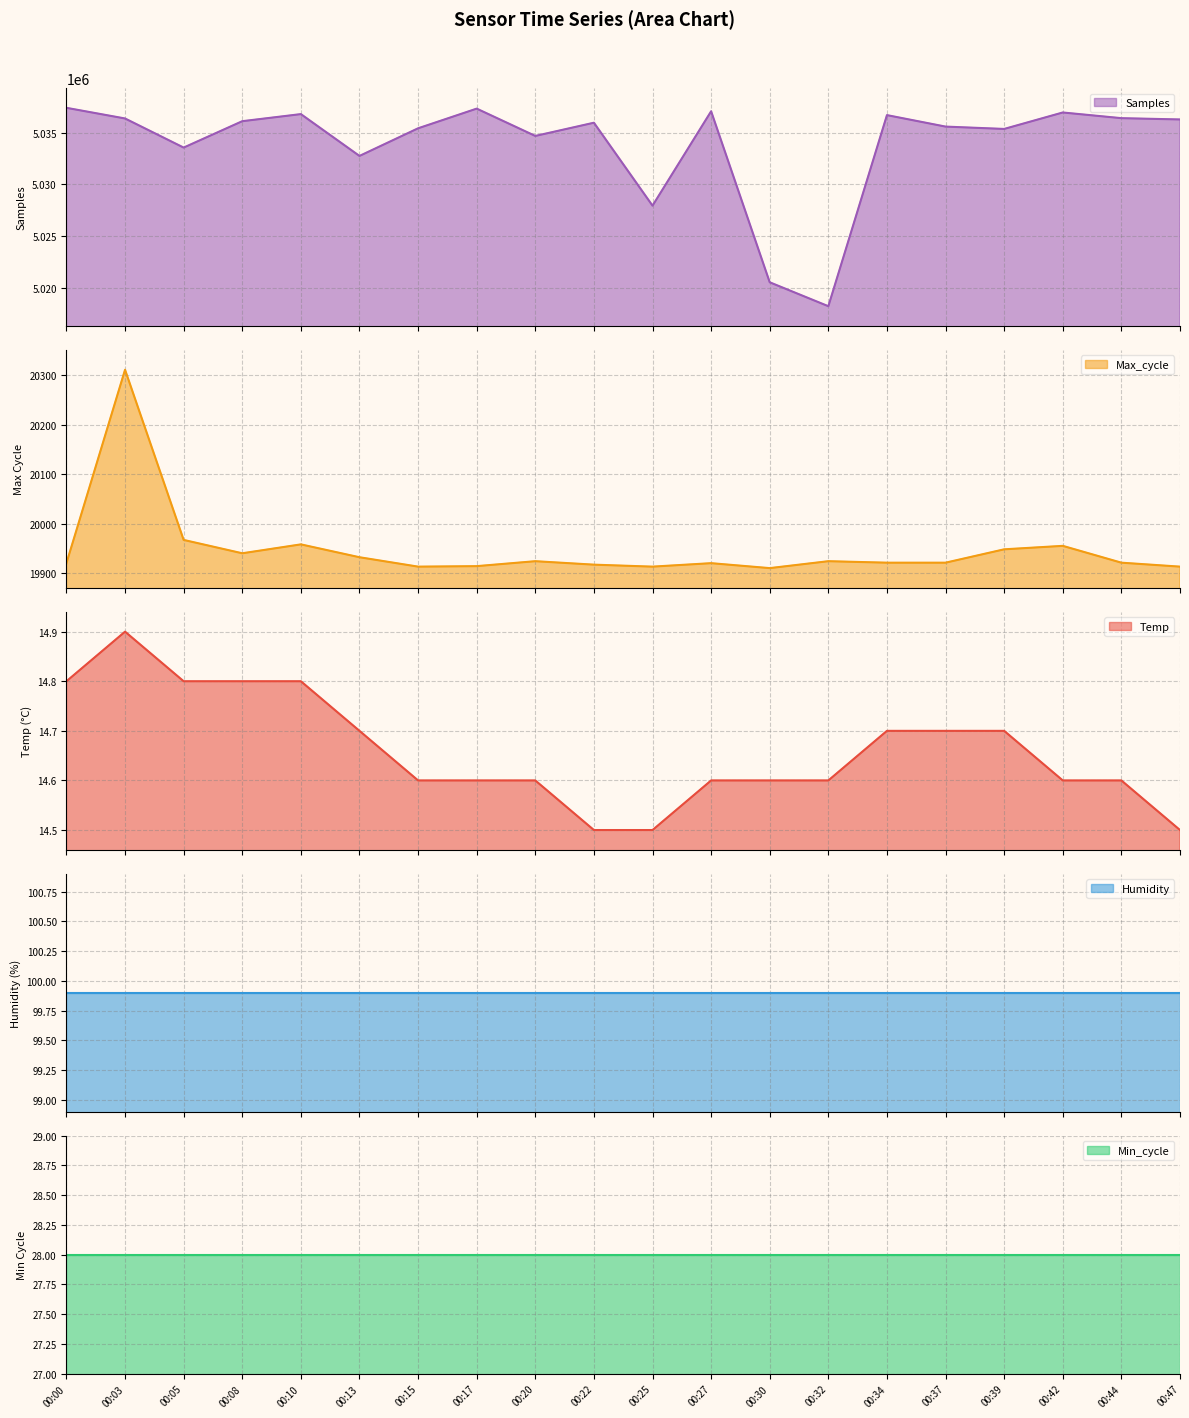

What is the approximate value of Max_cycle at 00:27?

19920.0